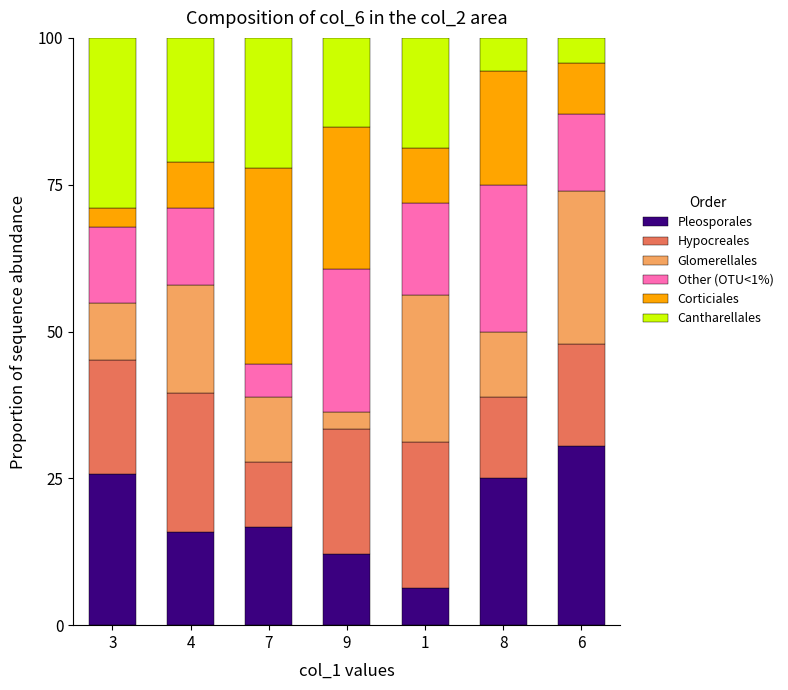

Are the bars grouped side by side (vs. stacked)?

No